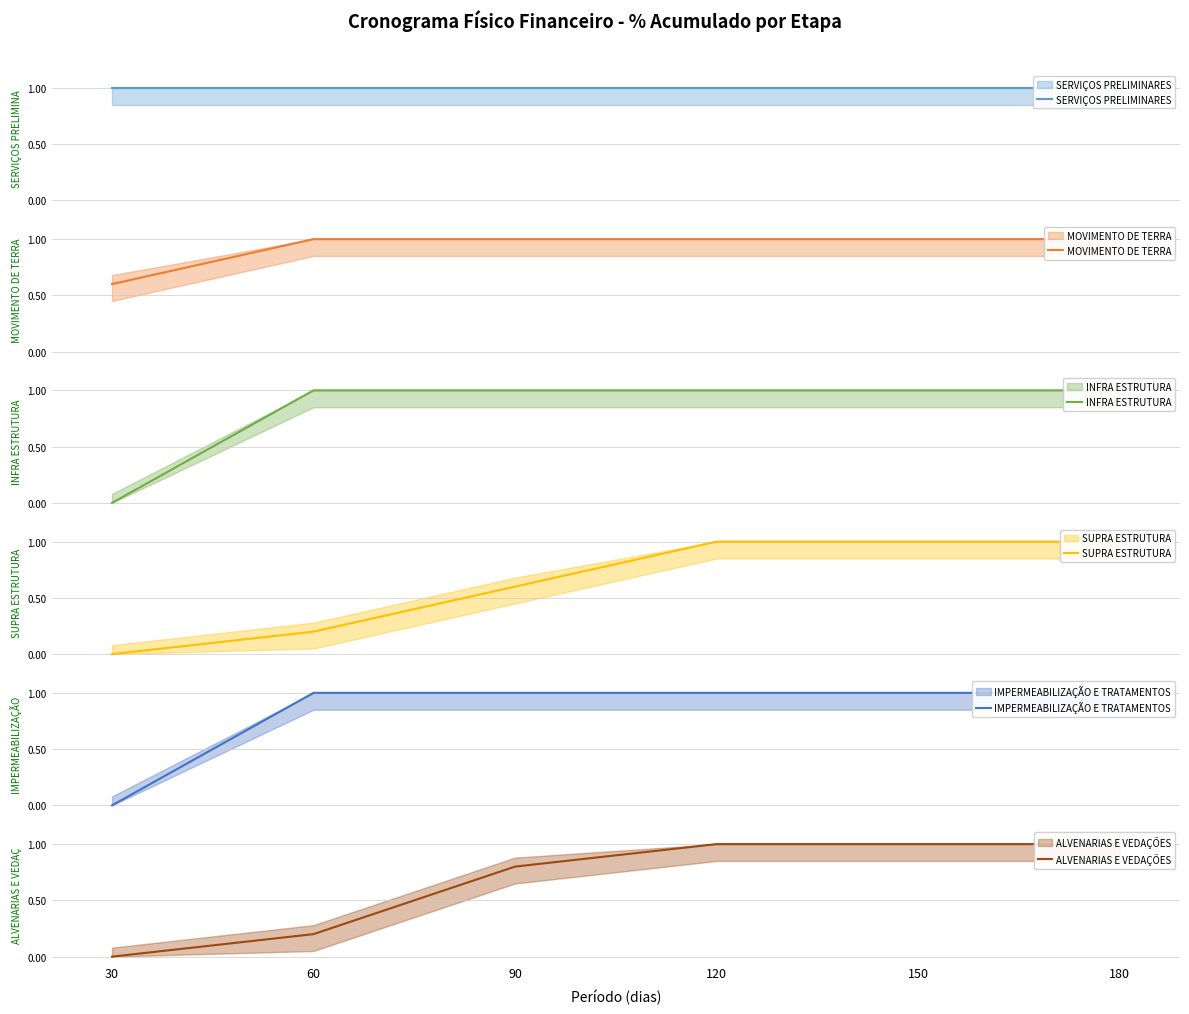

Which series has the widest spread of values?

INFRA ESTRUTURA